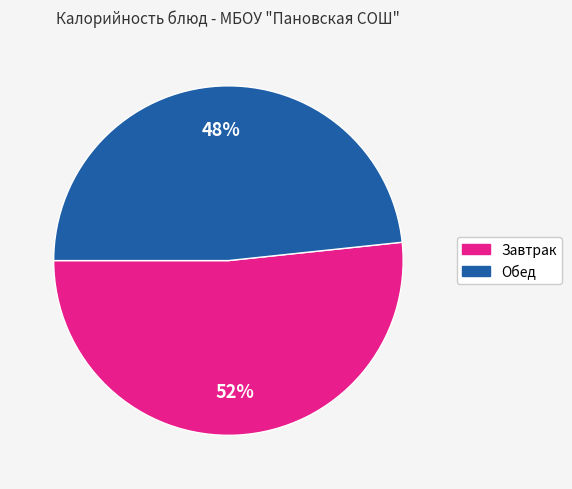

How many segments does this pie chart have?

2